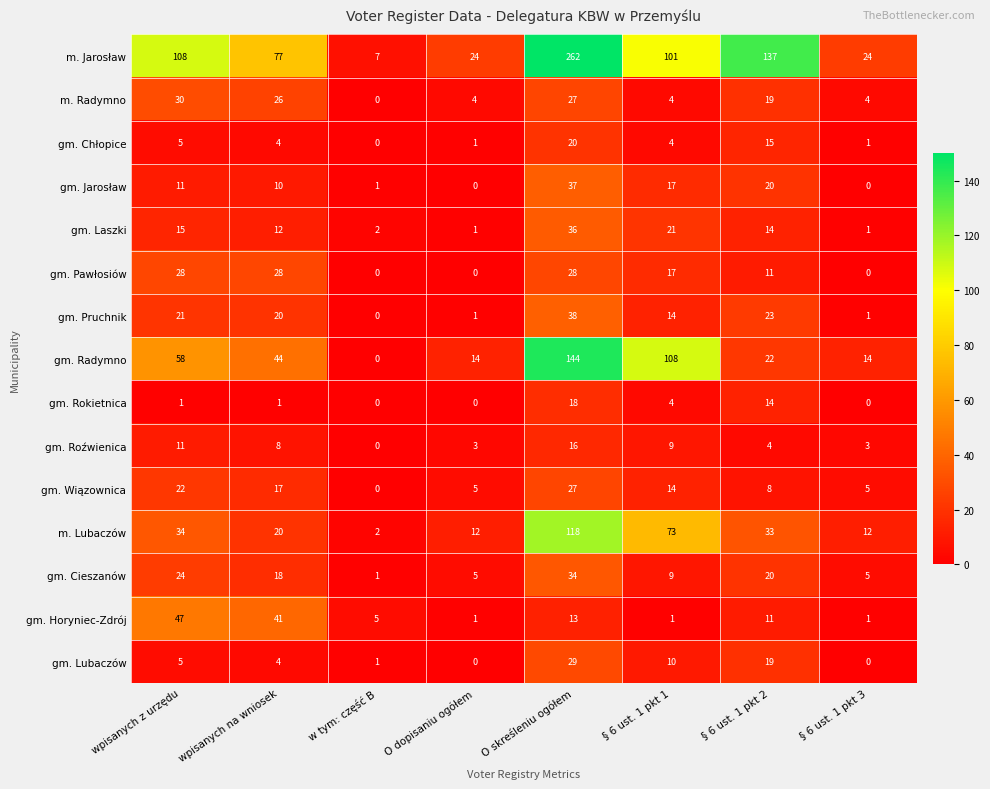

What is the sum of all gm. Roźwienica values?

54